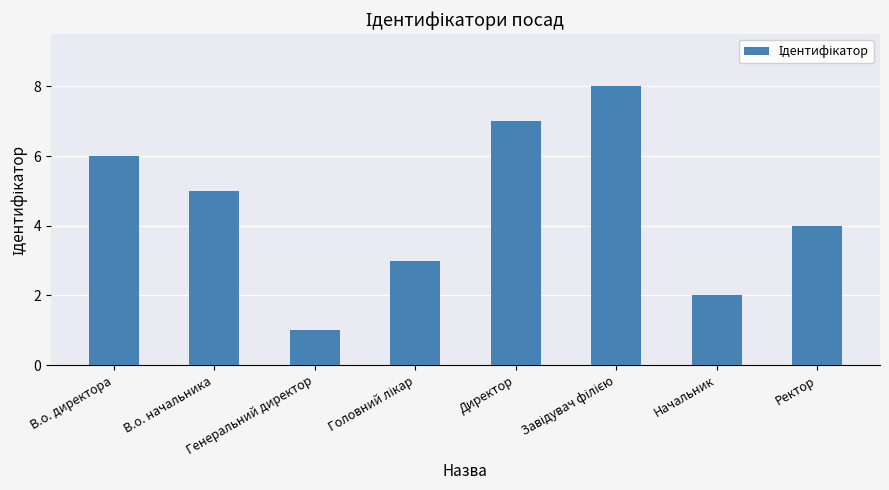

Reading left to right, transcribe all the data shown in this chart.

6	5	1	3	7	8	2	4